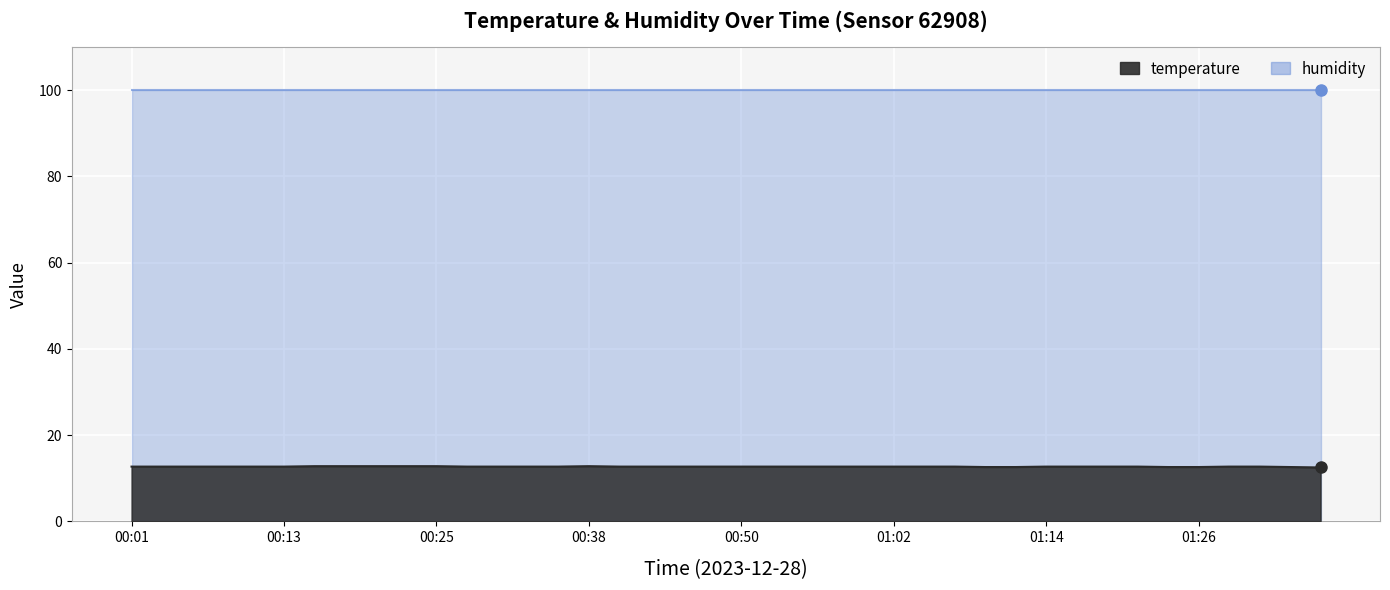

What is the difference between the maximum and minimum values?

0.3